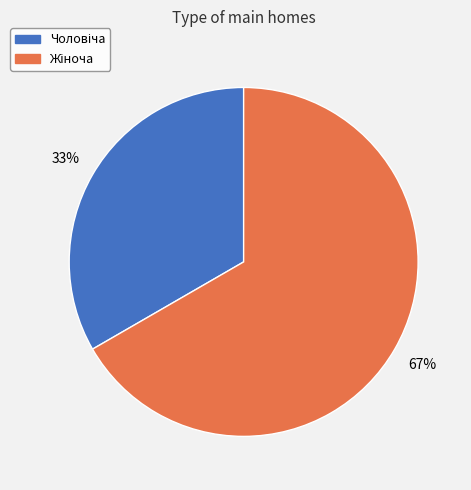

How many slices are in this pie chart?

2